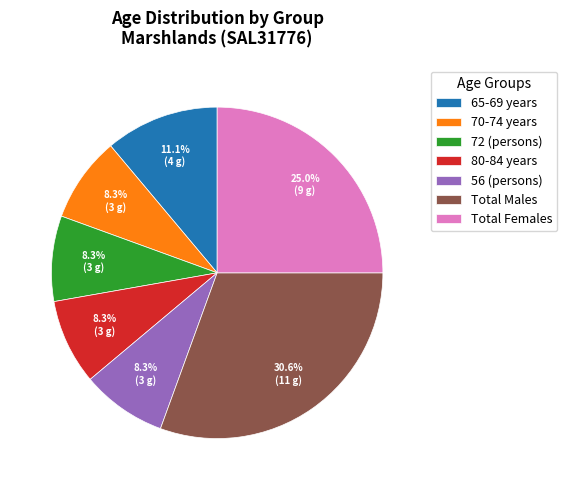

The Total Females slice represents 25% of the pie. True or false?

True